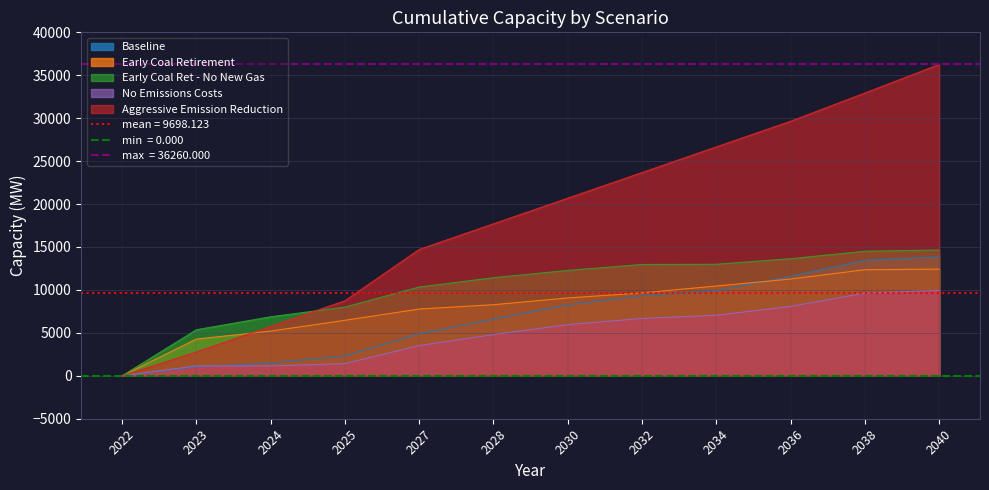

What are all the series names shown in the legend?

Baseline, Early Coal Retirement, Early Coal Ret - No New Gas, No Emissions Costs, Aggressive Emission Reduction